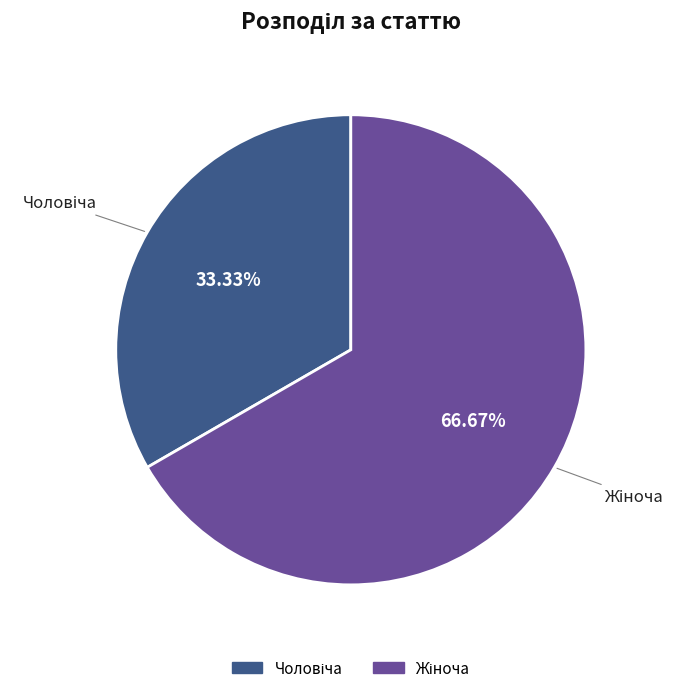

Is there any slice that represents more than half of the pie?

Yes